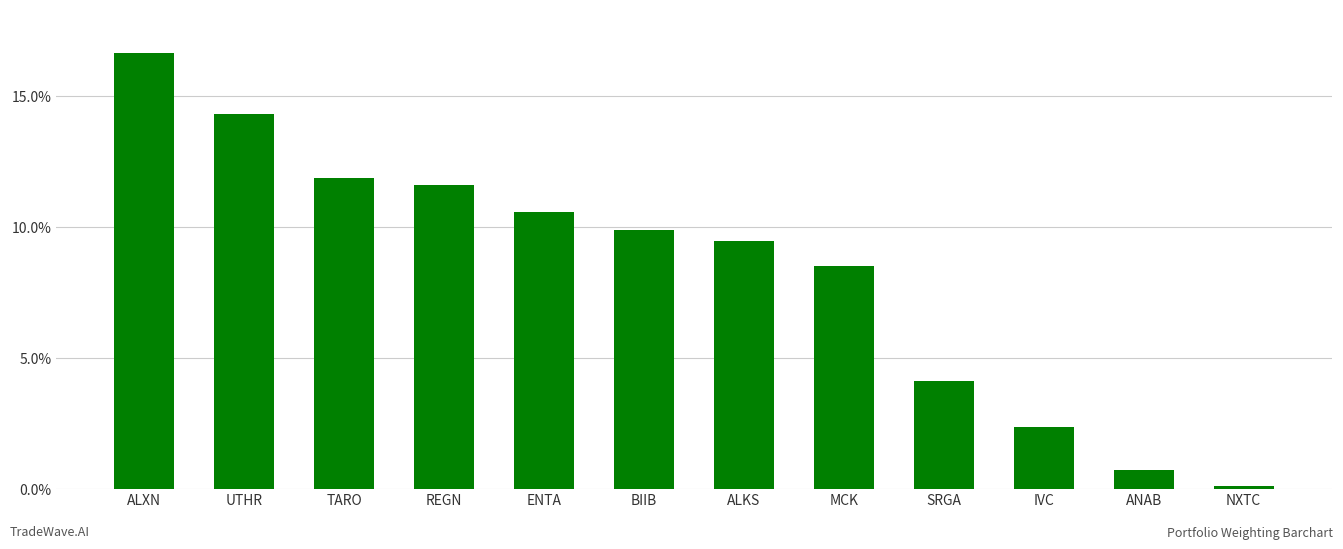

How many bars are there in total?

12